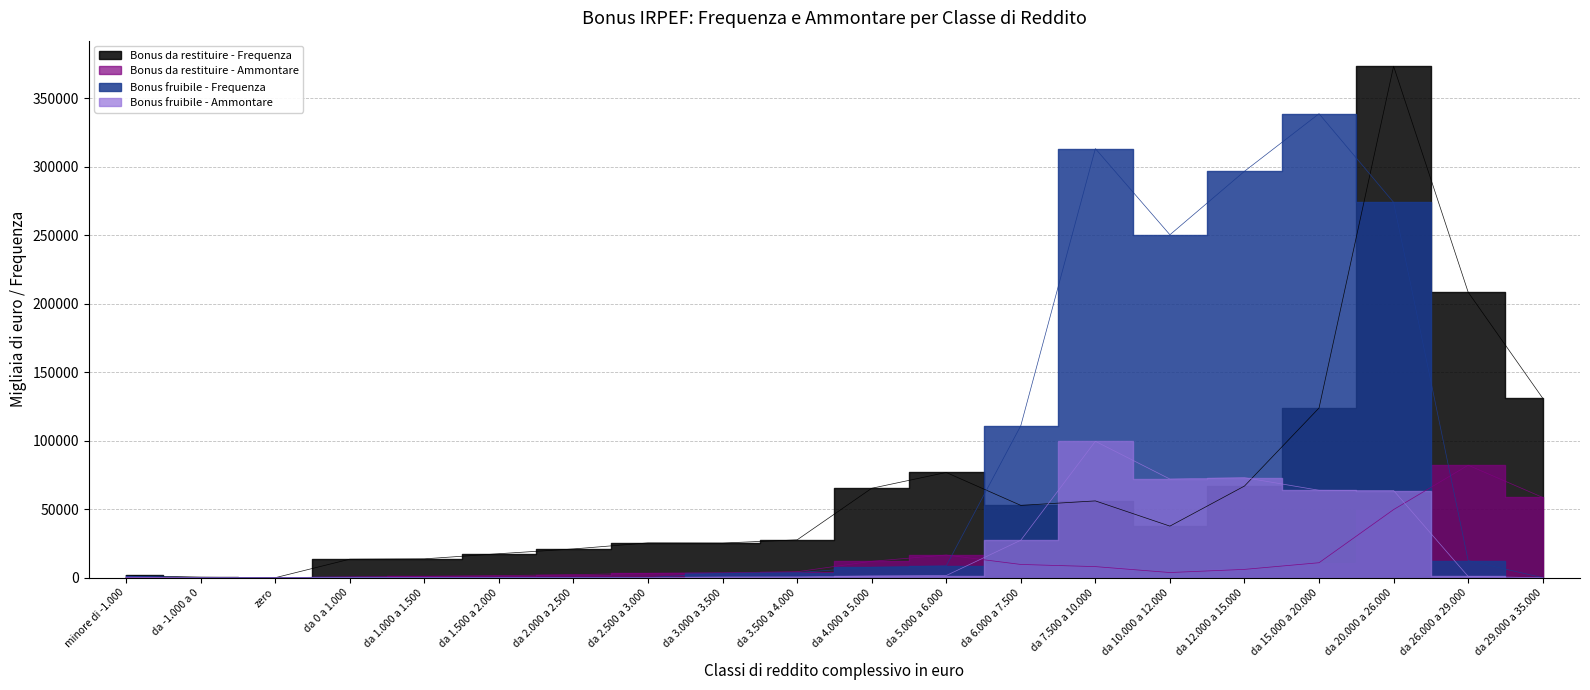

Where is Bonus fruibile - Frequenza nearest to the value 169328?

da 6.000 a 7.500